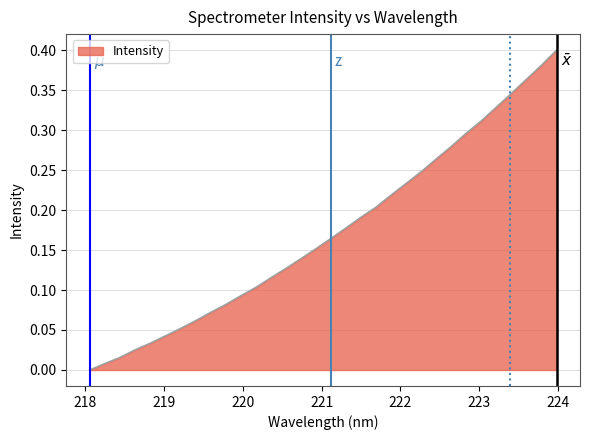

Is this an area chart (filled region under the line)?

Yes